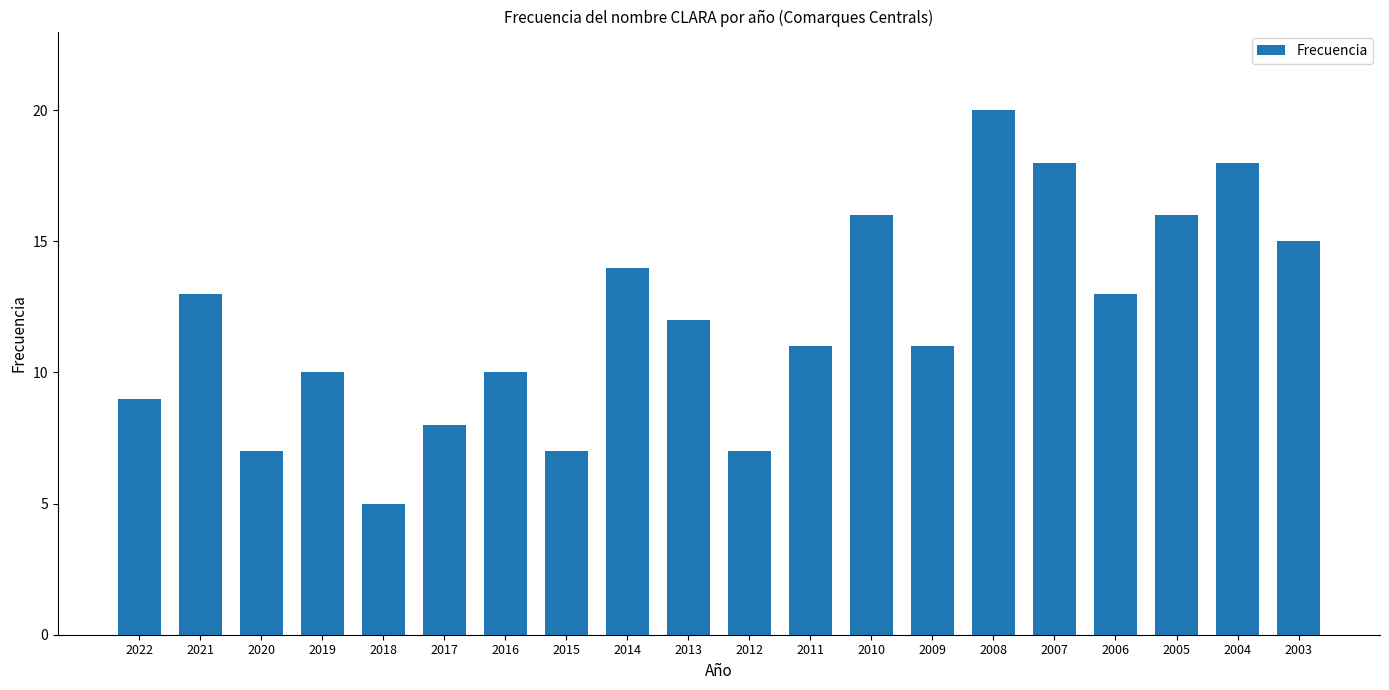

The value at 2019 is 5. True or false?

False